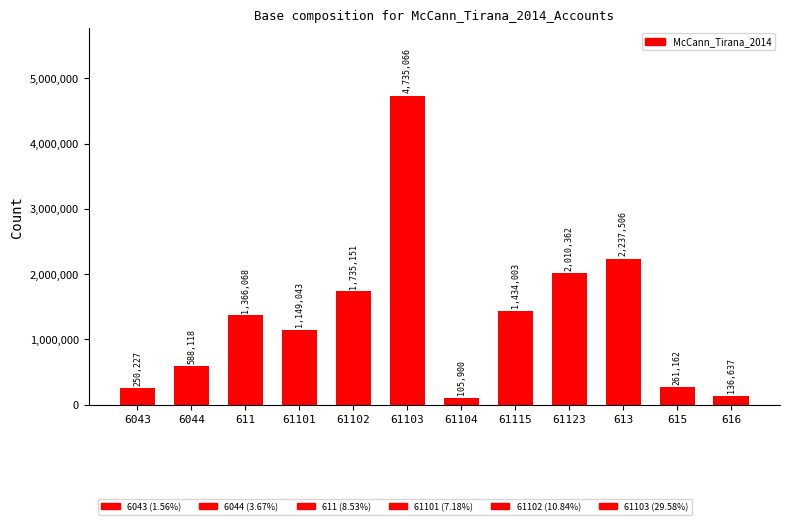

What is the maximum value shown in the chart?

4735066.9